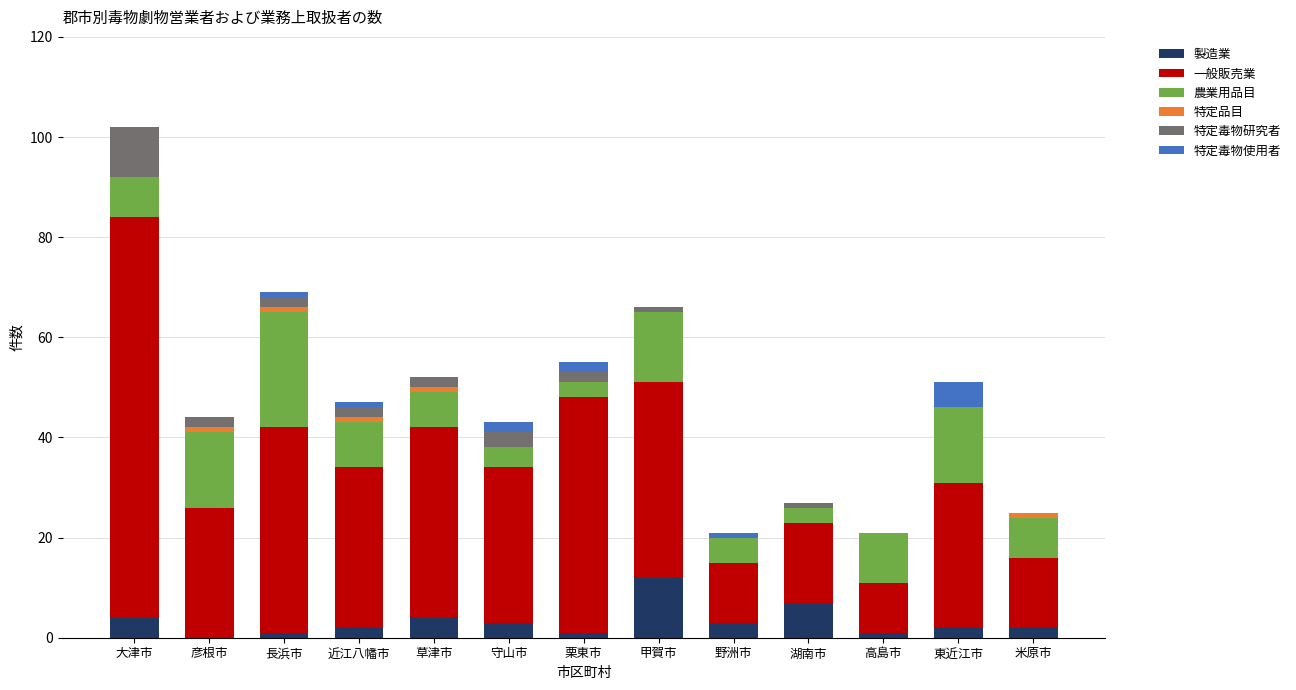

What is the total value across all series at 大津市?

102